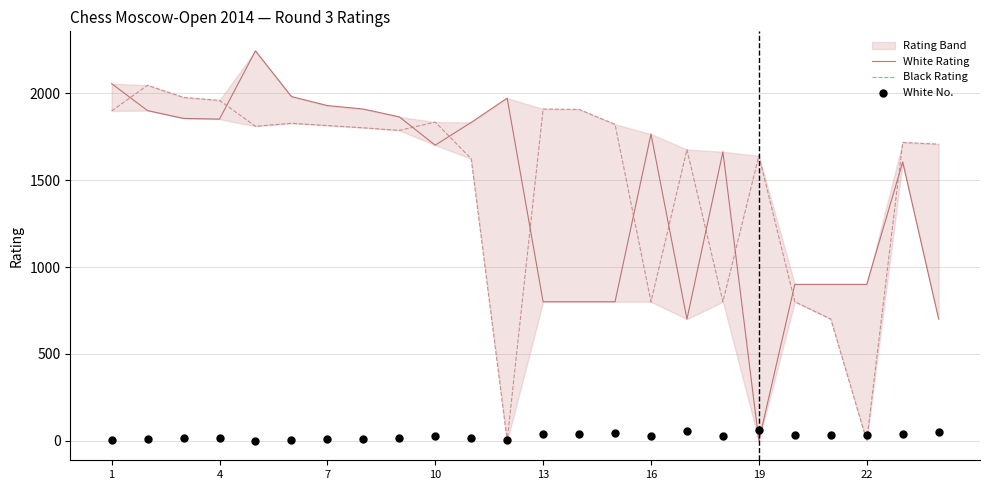

Which series reaches the maximum Y coordinate?

White Rating